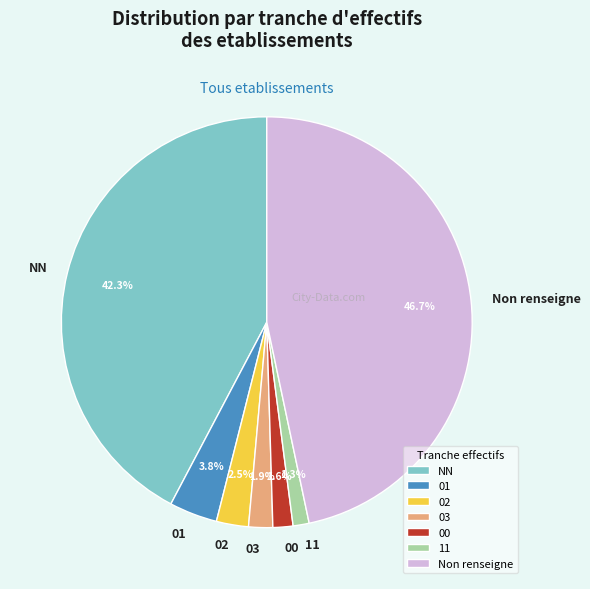

Which slice is the largest?

Non renseigne